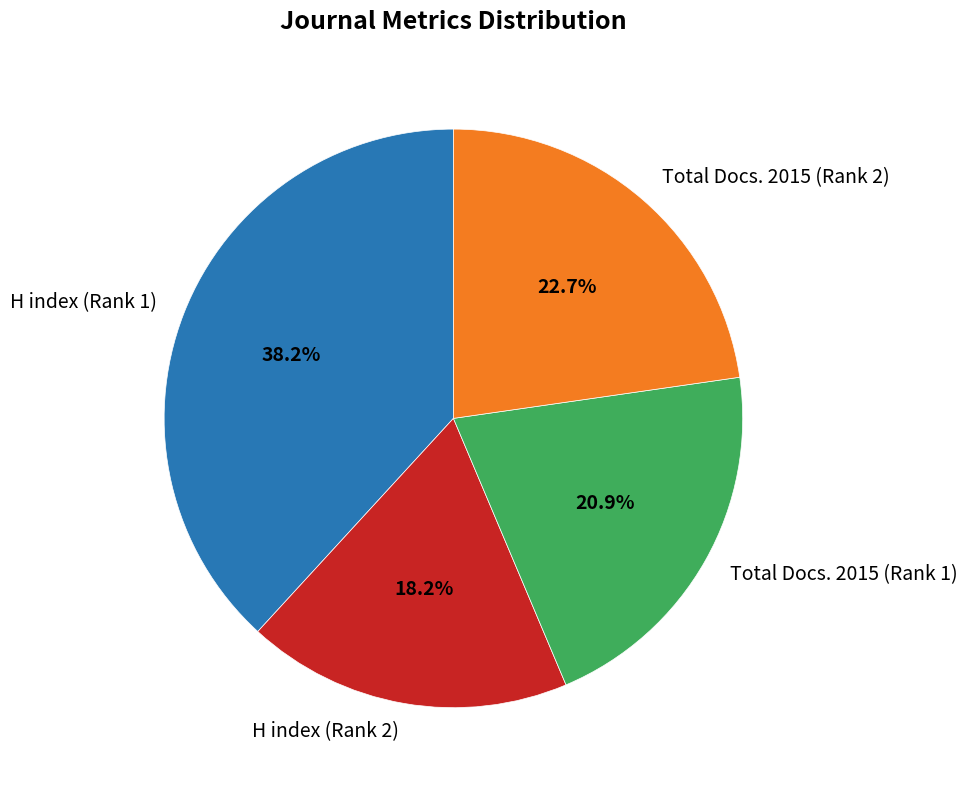

To the nearest percent, what is the difference between the H index (Rank 1) and H index (Rank 2) slice percentages?

20%